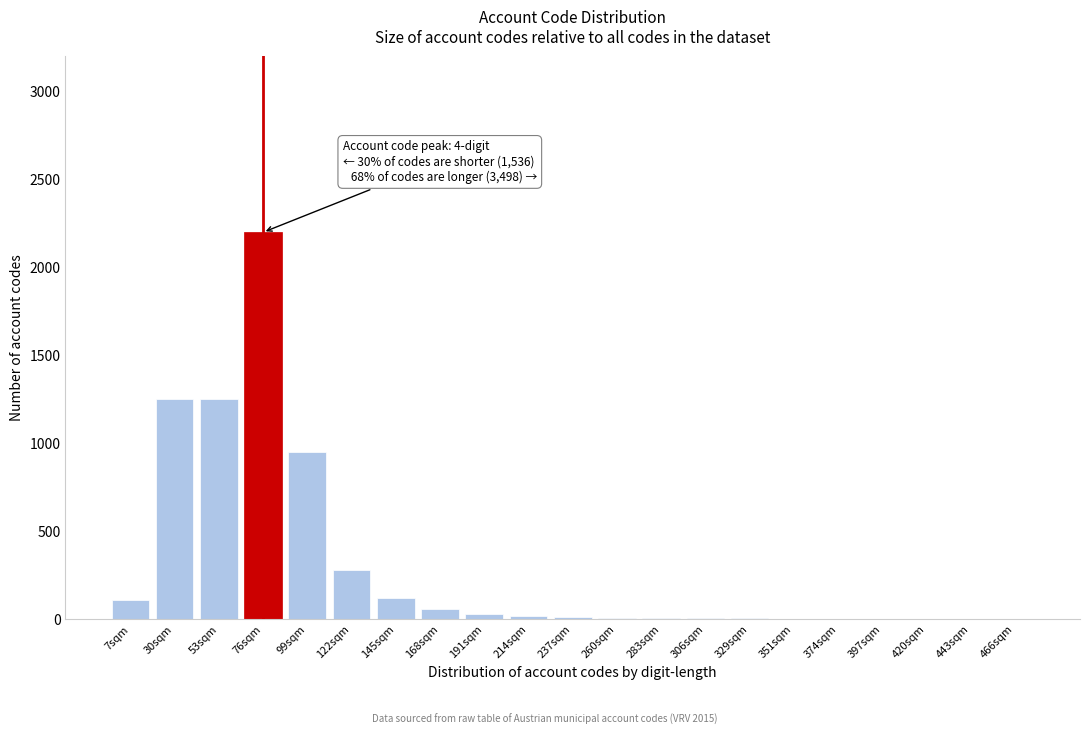

What is the ratio of the value at 76sqm to the value at 30sqm?

1.8